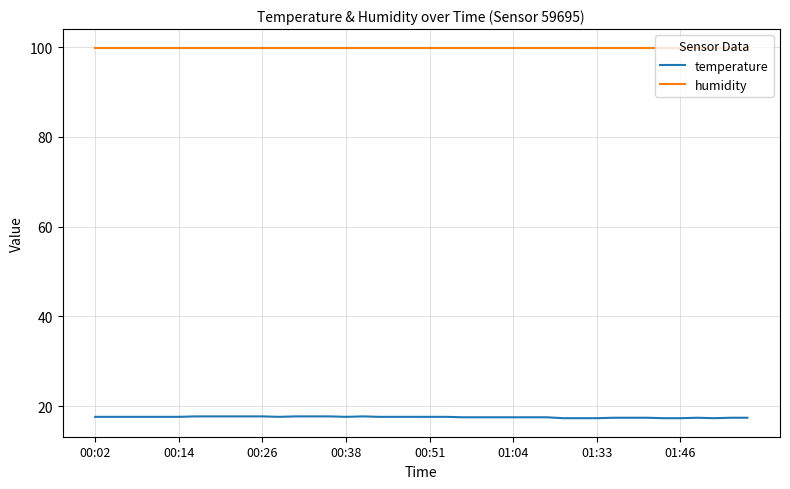

True or false: temperature and humidity cross at least once.

False